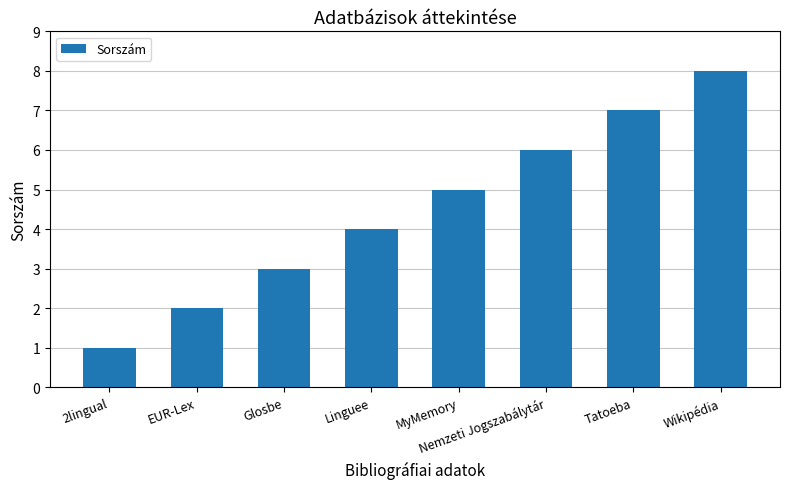

Reading right to left, what are all the values shown in this chart?

Wikipédia=8	Tatoeba=7	Nemzeti Jogszabálytár=6	MyMemory=5	Linguee=4	Glosbe=3	EUR-Lex=2	2lingual=1